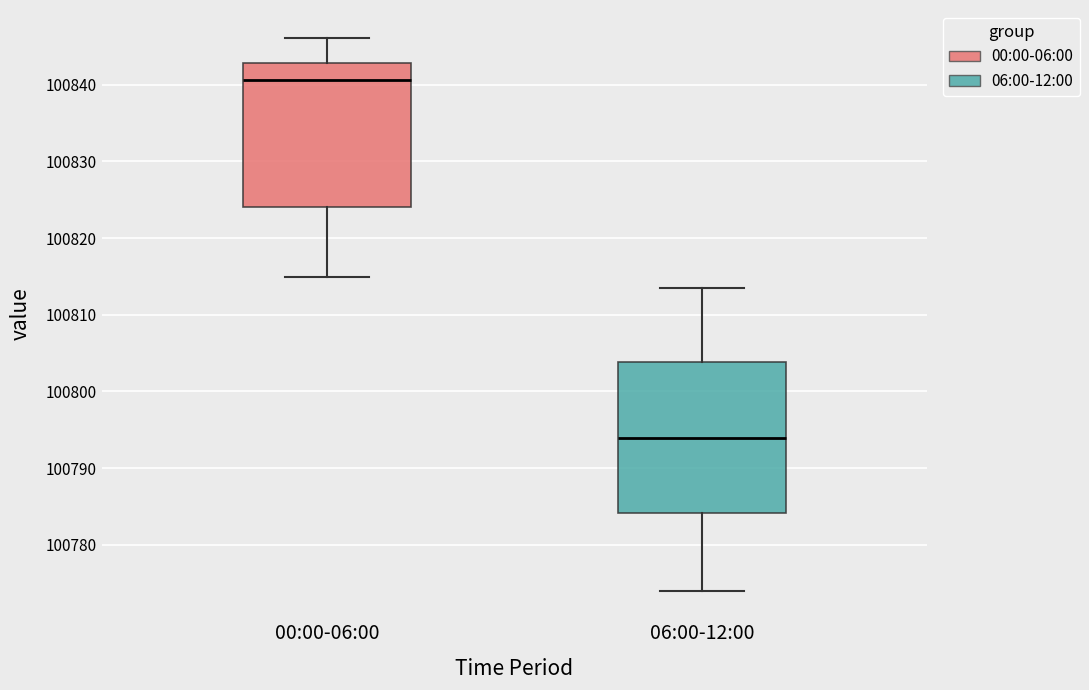

Reading left to right, transcribe this box plot: for each box, give where its median line is, the range the box spans, and where its two whiskers end, as read against the y-axis. The values are not printed on the chart, so give them approximately, as read against the axis.

00:00-06:00: median 100841, box 100824 to 100843, whiskers 100815 to 100846
06:00-12:00: median 100794, box 100784 to 100804, whiskers 100774 to 100814